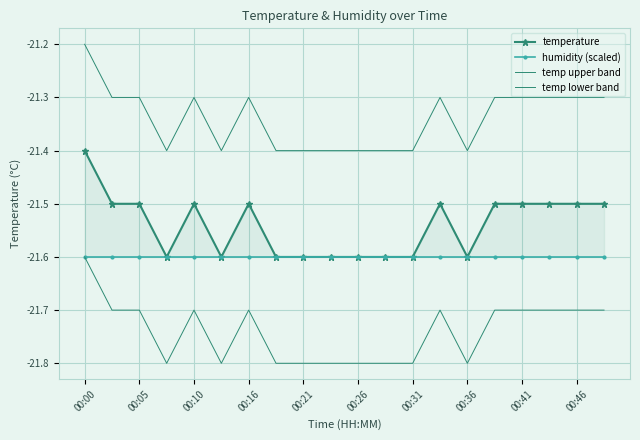

True or false: temp lower band and temperature cross at least once.

False